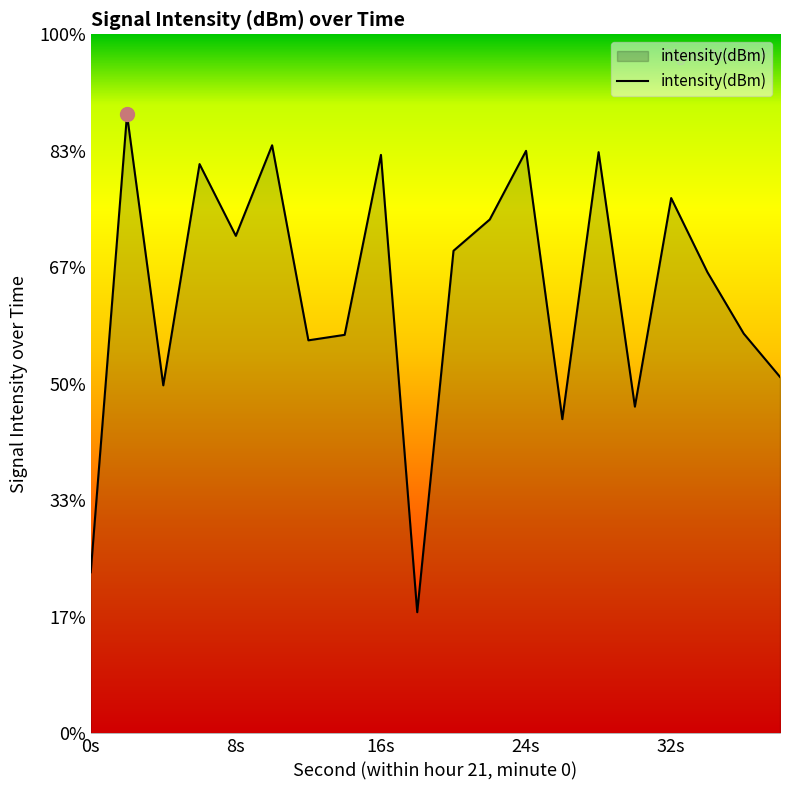

How many distinct data groups are displayed?

1